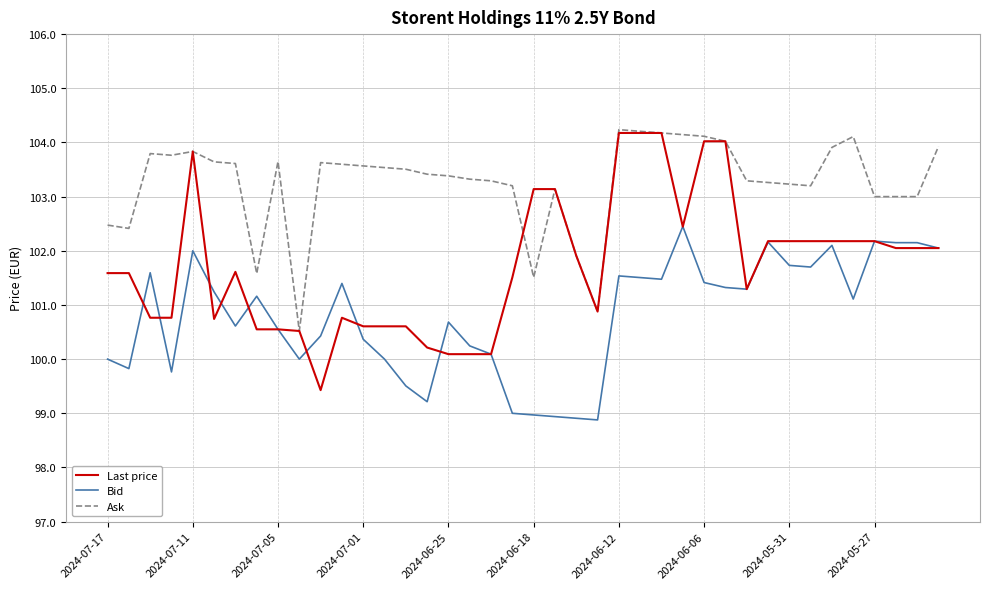

What is the maximum value for Ask?

104.2